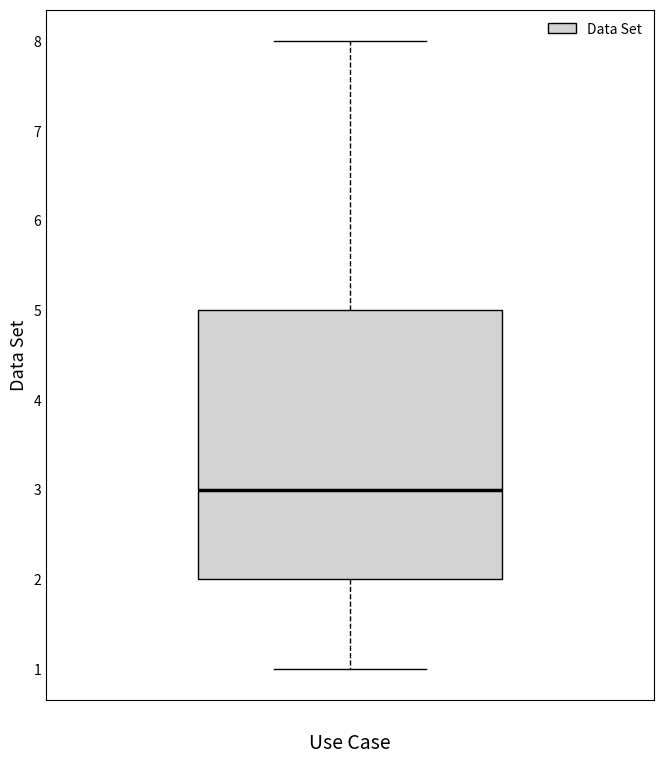

Where does the upper whisker of the box end on the y-axis? The values are not printed on the chart, so give them approximately, as read against the axis.

8